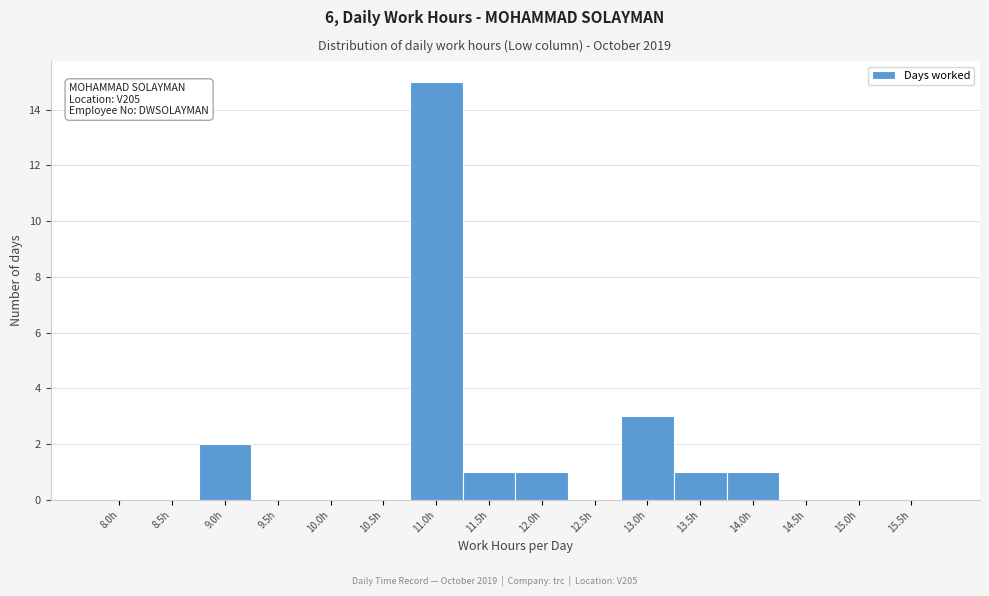

Reading right to left, what are all the values shown in this chart?

15.5h=0	15.0h=0	14.5h=0	14.0h=1	13.5h=1	13.0h=3	12.5h=0	12.0h=1	11.5h=1	11.0h=15	10.5h=0	10.0h=0	9.5h=0	9.0h=2	8.5h=0	8.0h=0